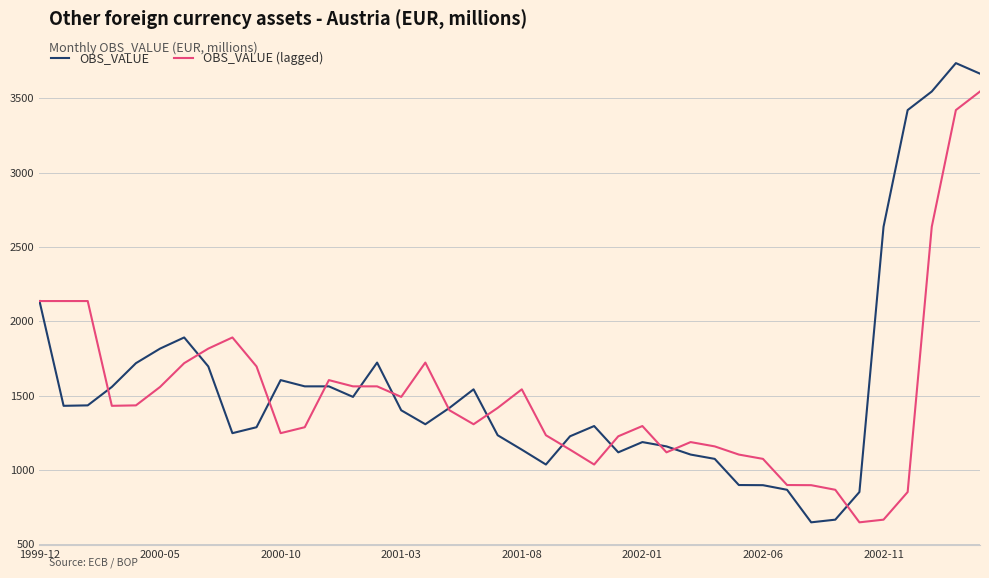

Rank the series by their maximum value, from highest to lowest.

OBS_VALUE, OBS_VALUE (lagged)